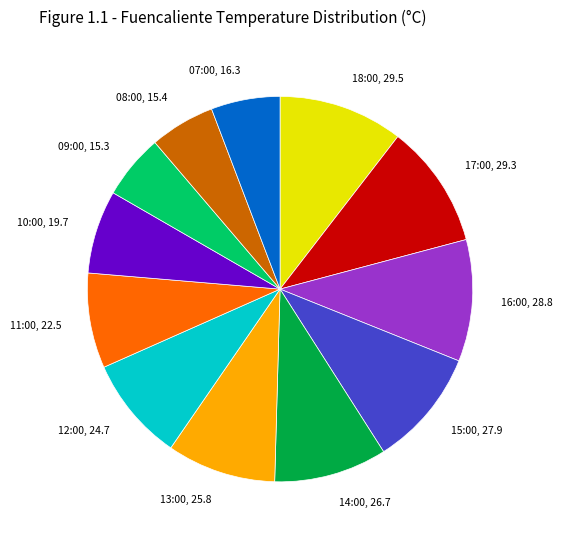

Combined, do 18:00, 29.5 and 09:00, 15.3 account for over 50%?

No